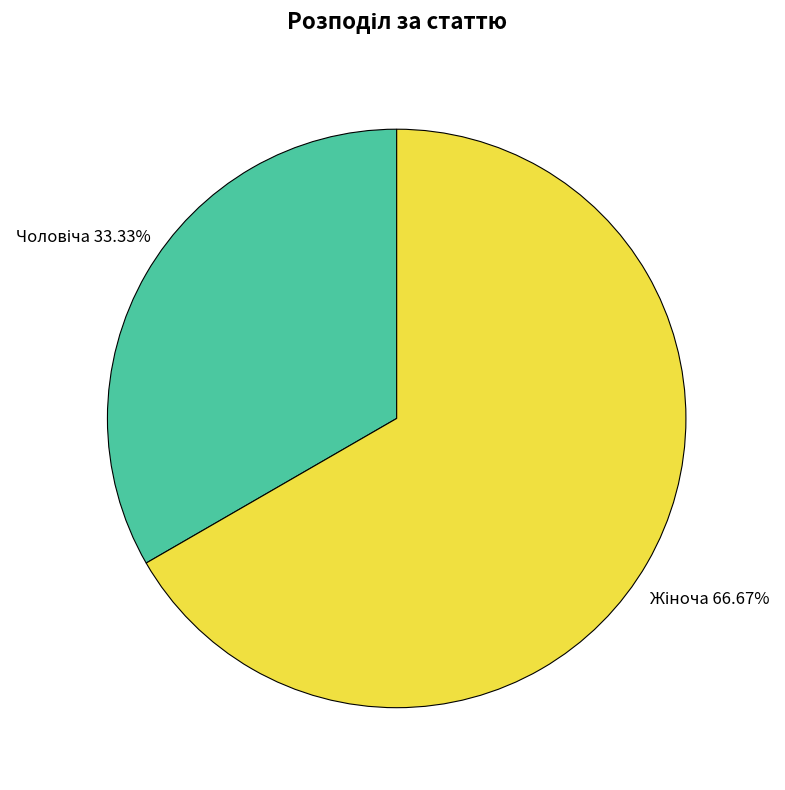

Is there any slice that represents more than half of the pie?

Yes